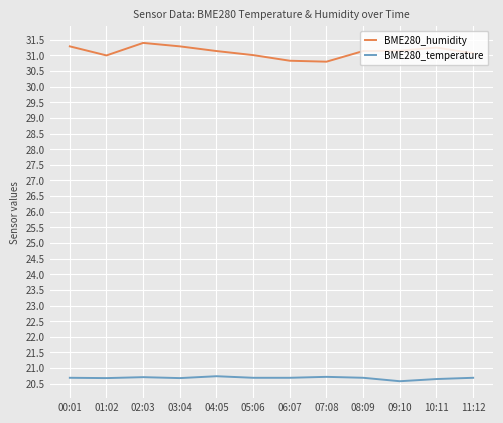

What is the spread (max minus min) of values at 06:07?

10.1